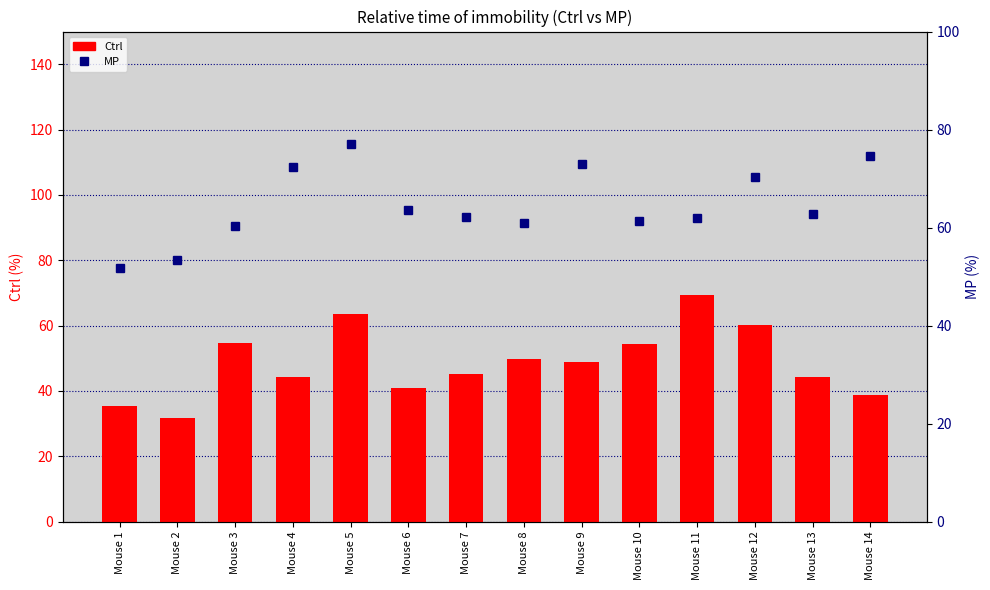

What is the maximum value for Ctrl?

69.3